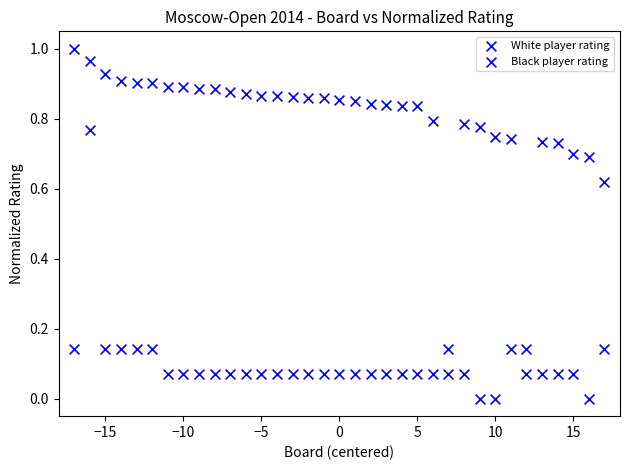

How many data points are displayed?

70